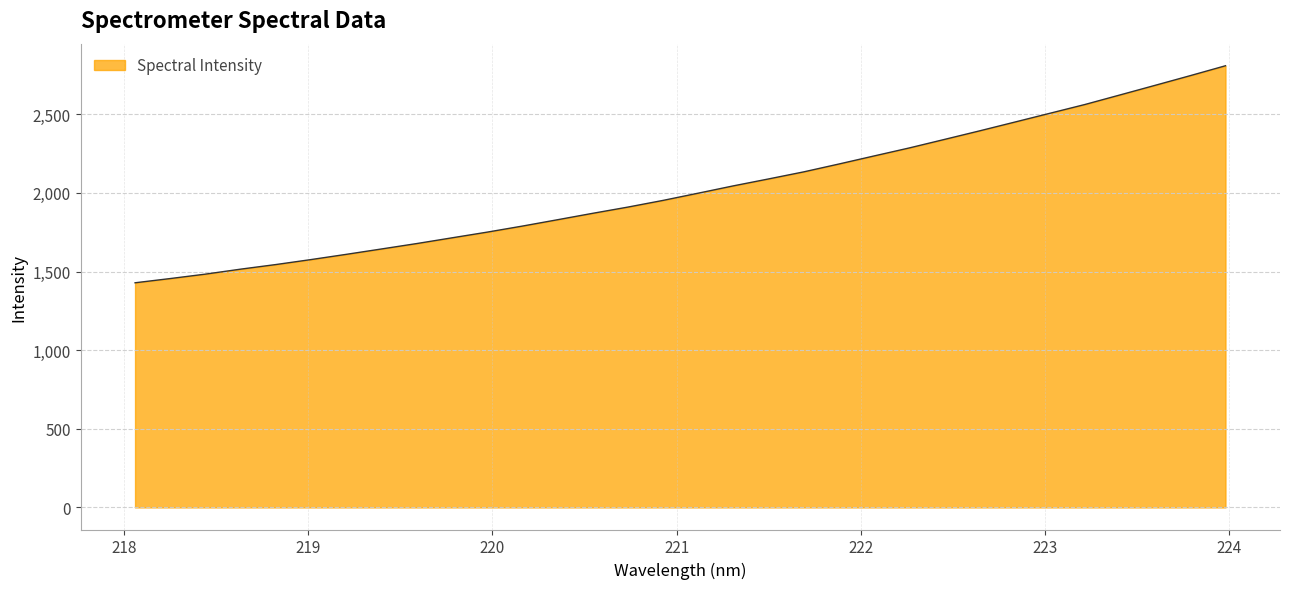

What is the smallest value displayed?

1428.6